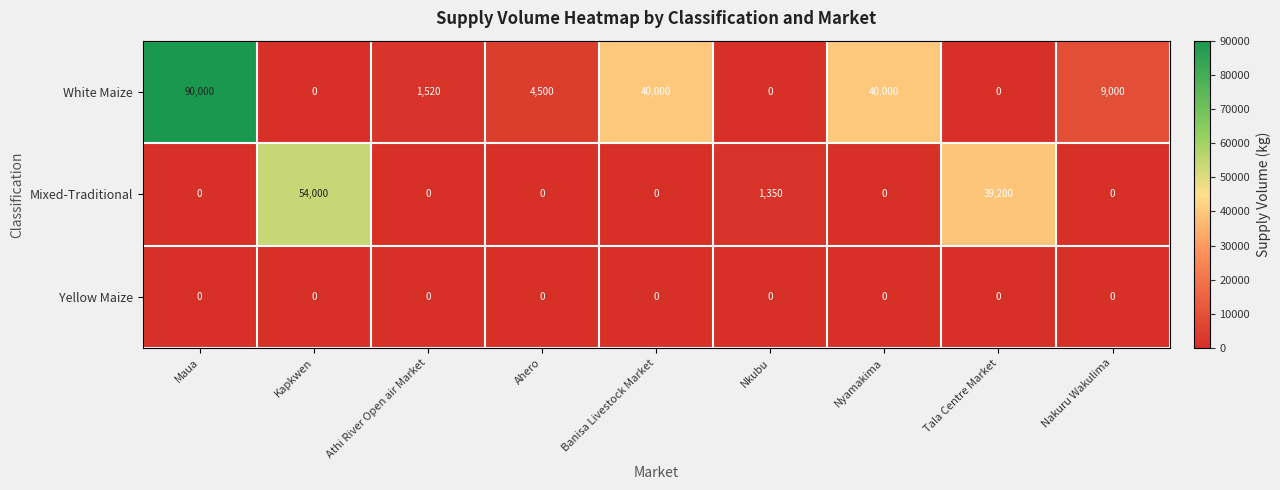

Reading left to right, list all the values displayed in this chart.

White Maize: 90000	0	1520	4500	40000	0	40000	0	9000
Mixed-Traditional: 0	54000	0	0	0	1350	0	39200	0
Yellow Maize: 0	0	0	0	0	0	0	0	0